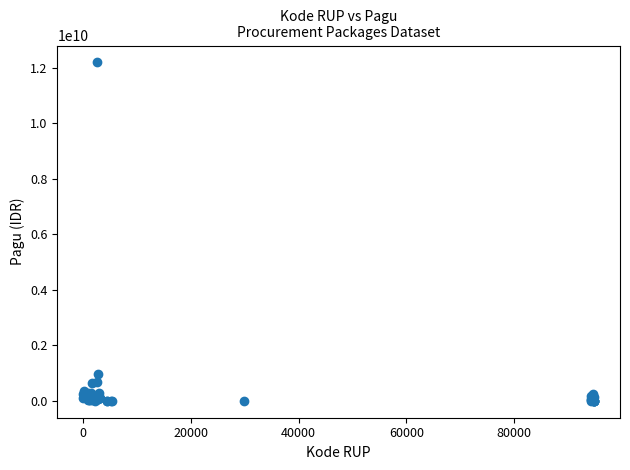

What Y value in the scatter plot is closest to 6092566000?

971640000